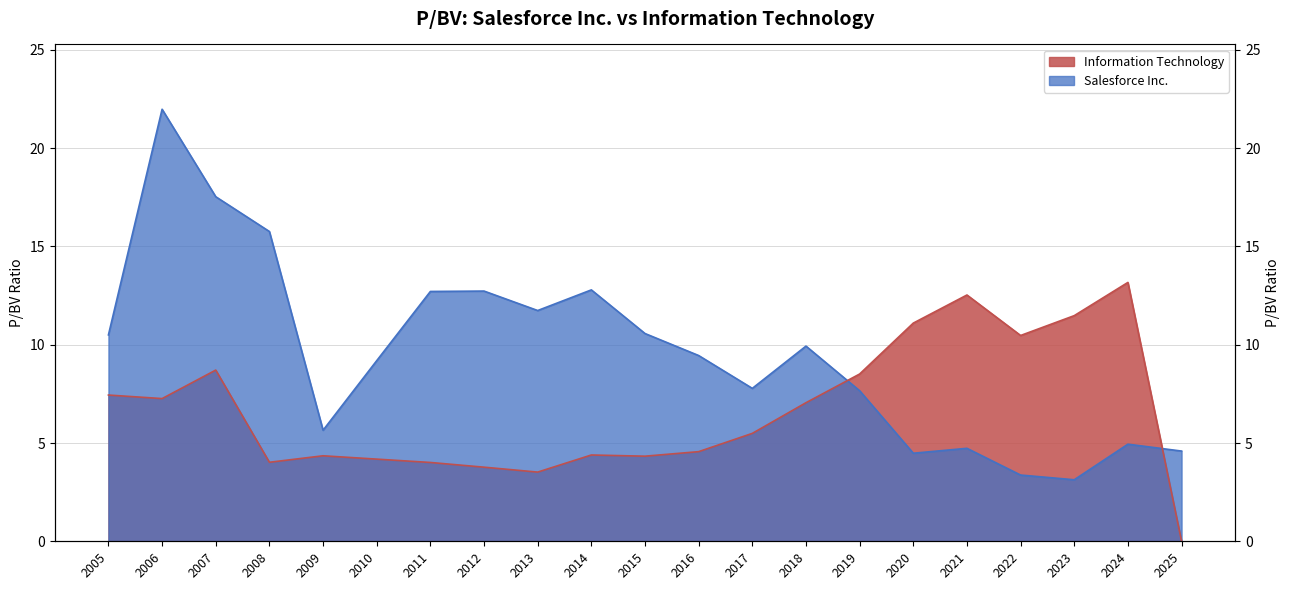

The Salesforce Inc. series shows 12.7 at 2012. True or false?

True